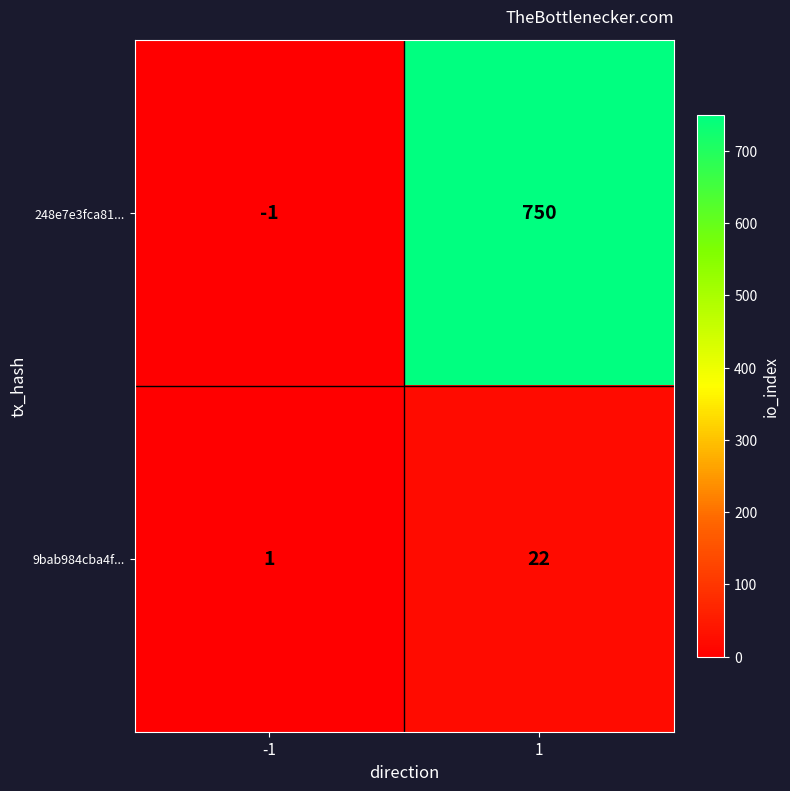

What is the greatest value displayed?

750